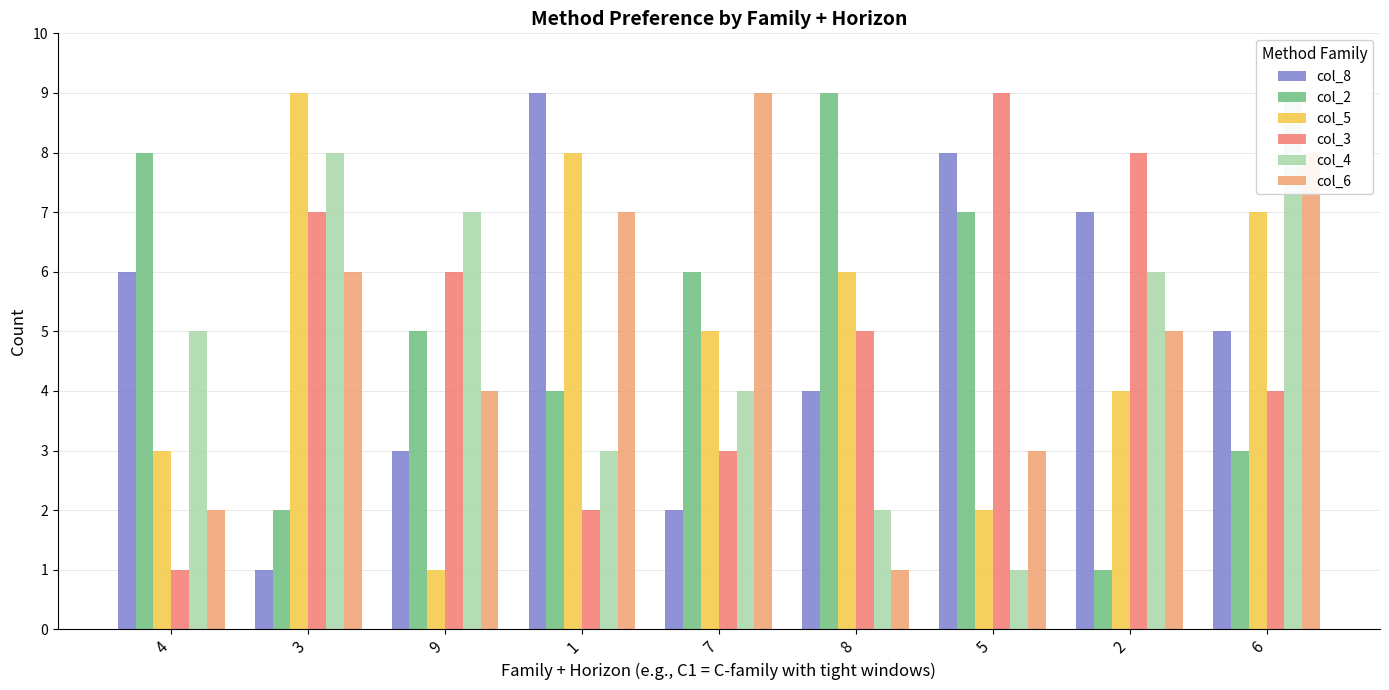

How many col_2 values are between 3 and 7?

5